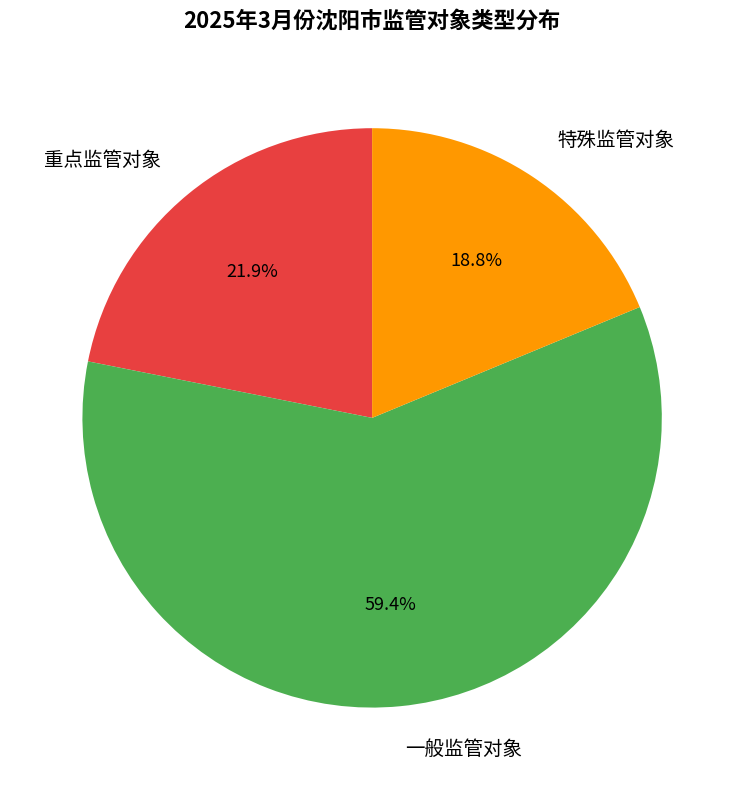

What portion of the pie excludes 重点监管对象?

78.1%